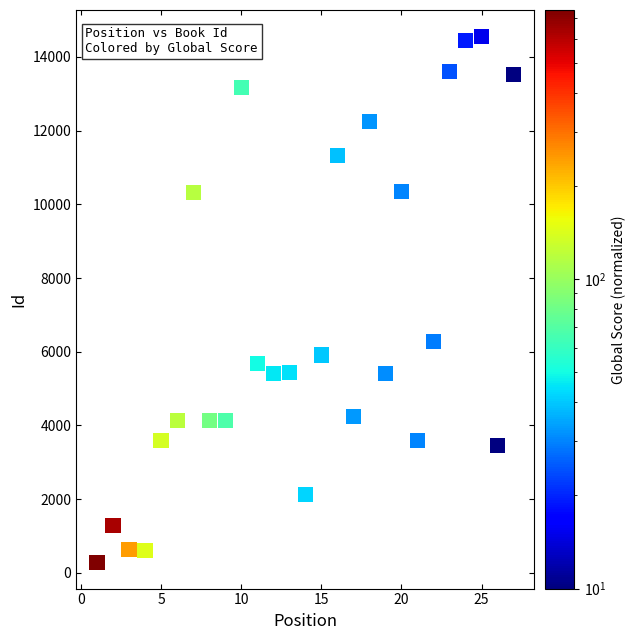

What is the range of Y values (max minus min)?

14277